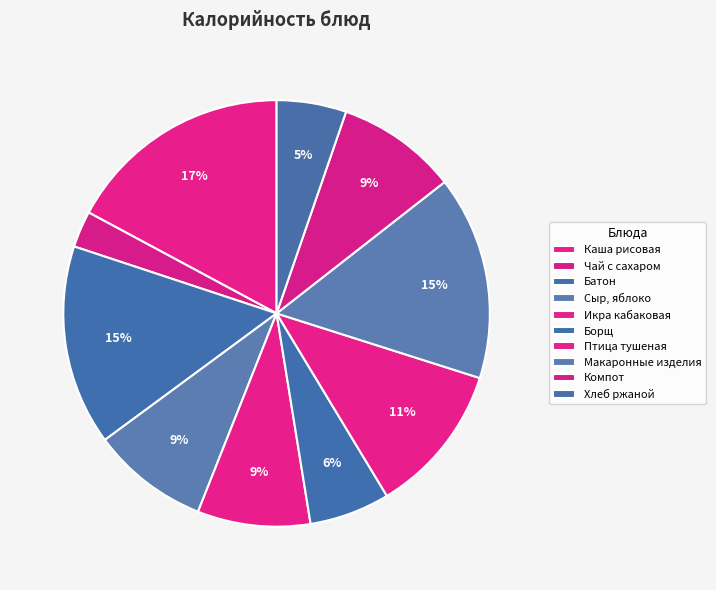

Count the number of slices in the pie.

10